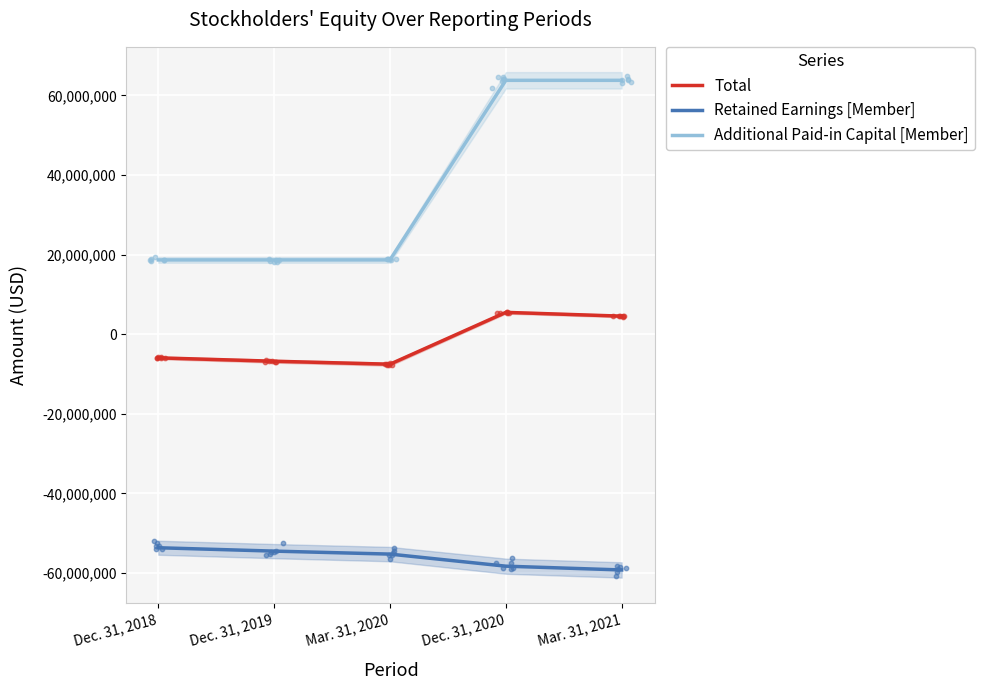

At which category is the sum across all series the highest?

Dec. 31, 2020